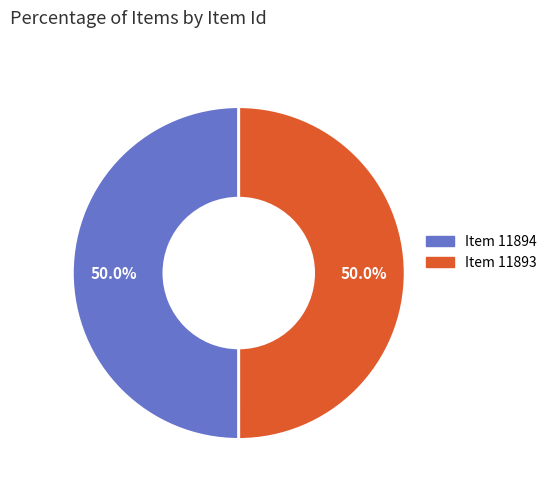

The Item 11894 slice represents 50% of the pie. True or false?

True